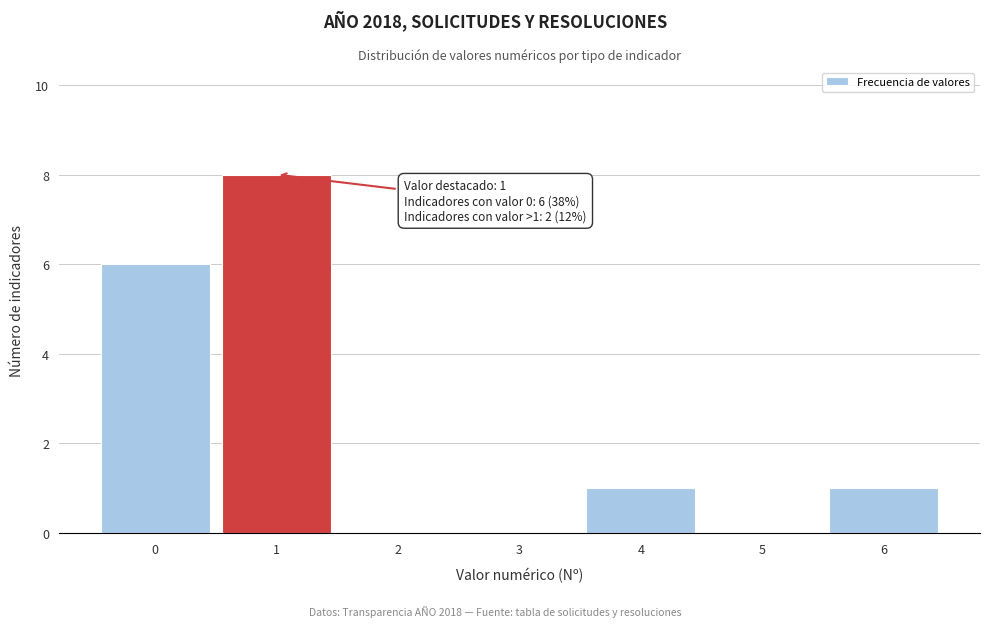

Reading left to right, transcribe all the data shown in this chart.

0=6	1=8	2=0	3=0	4=1	5=0	6=1